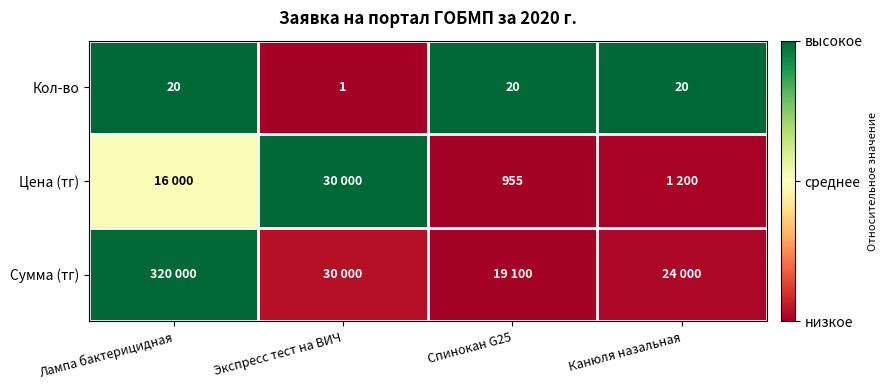

At which category is the sum across all series the highest?

Лампа бактерицидная